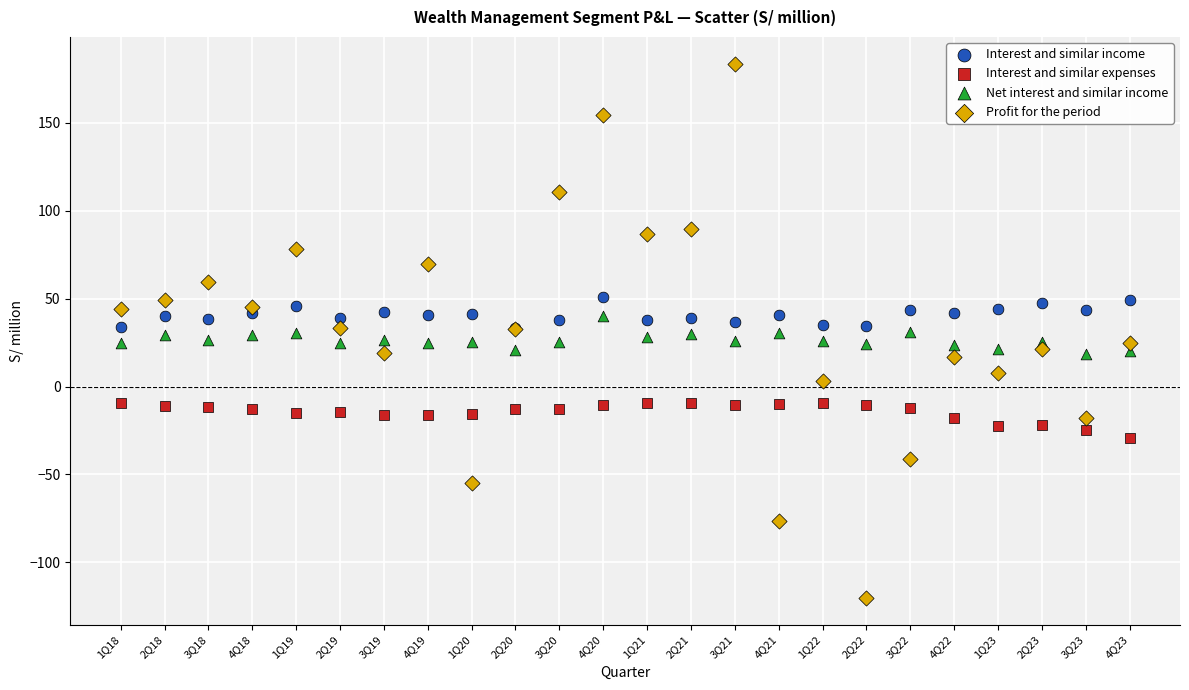

What are all the series names shown in the legend?

Interest and similar income, Interest and similar expenses, Net interest and similar income, Profit for the period